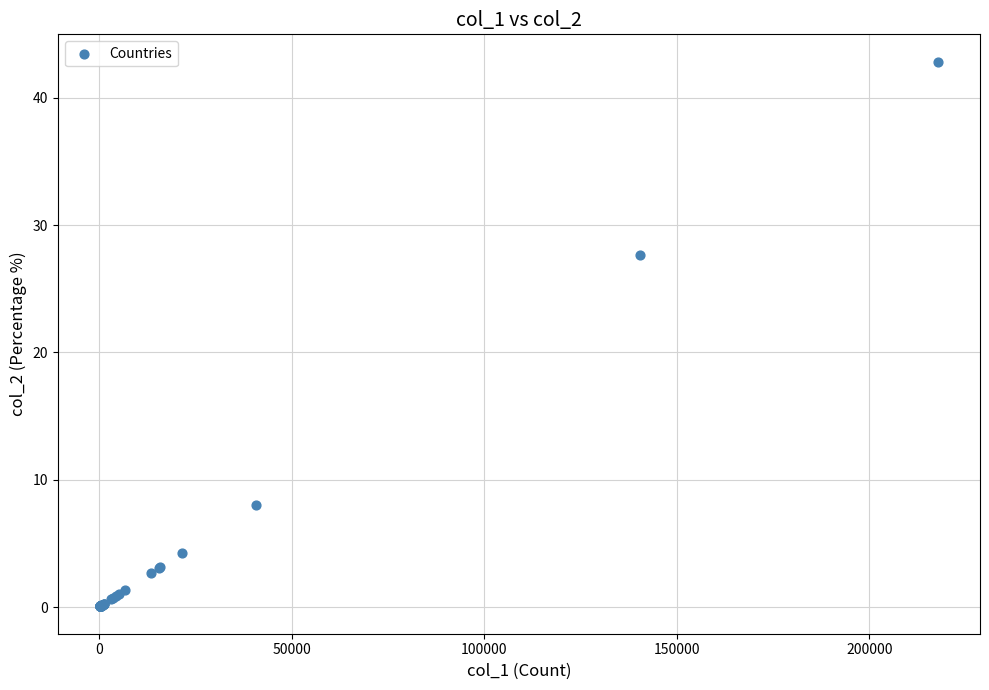

What Y value in the scatter plot is closest to 21?

27.6